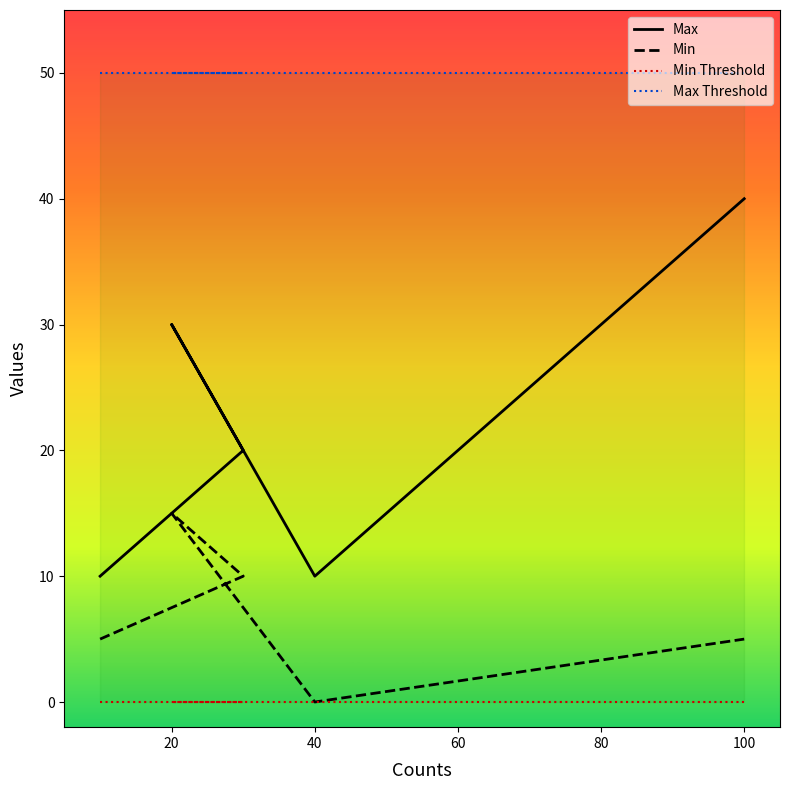

Is it true that Min equals 2 at 100?

False